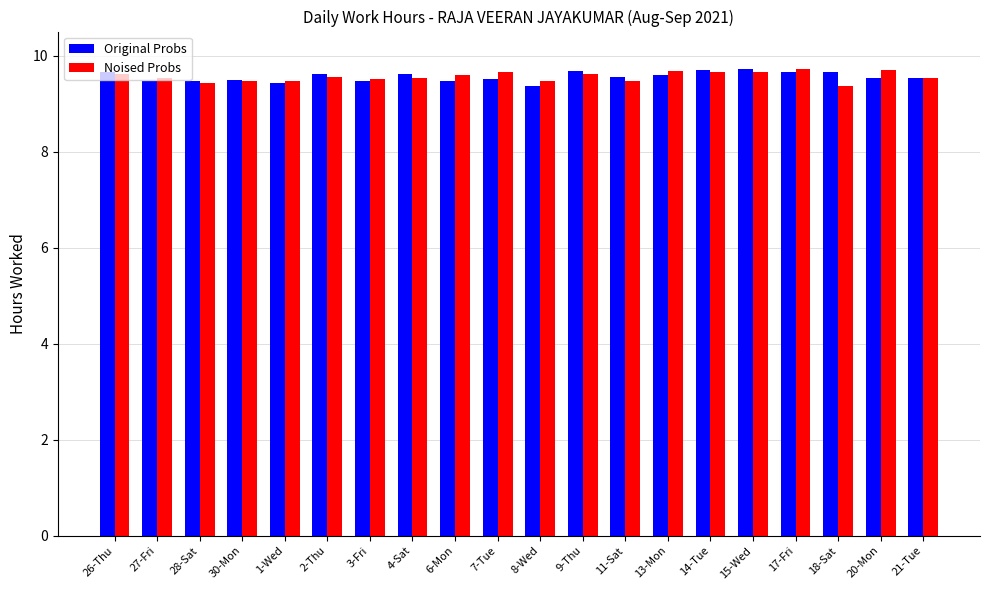

What is the greatest value displayed?

9.7